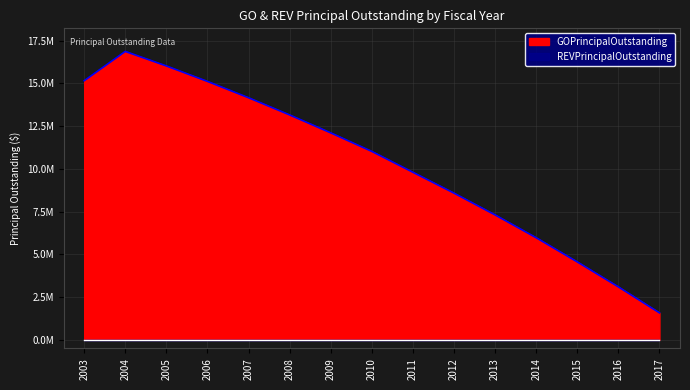

Where is the data nearest to the value 9227500?

2011